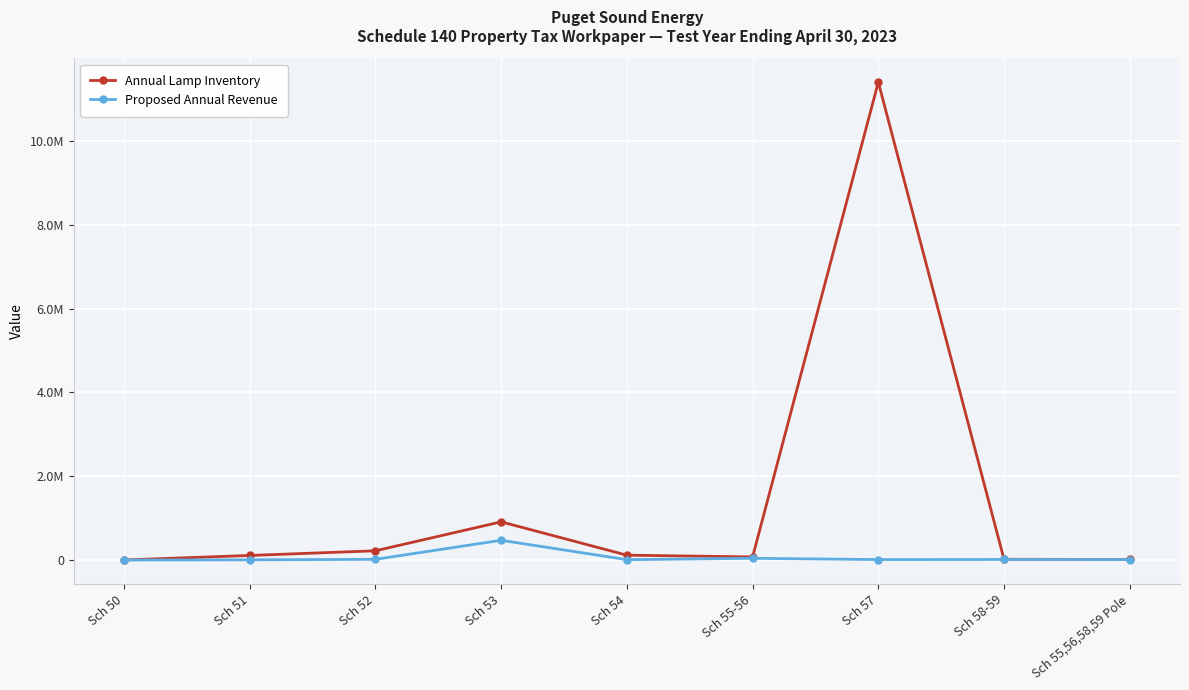

Does the chart have visible grid lines?

Yes